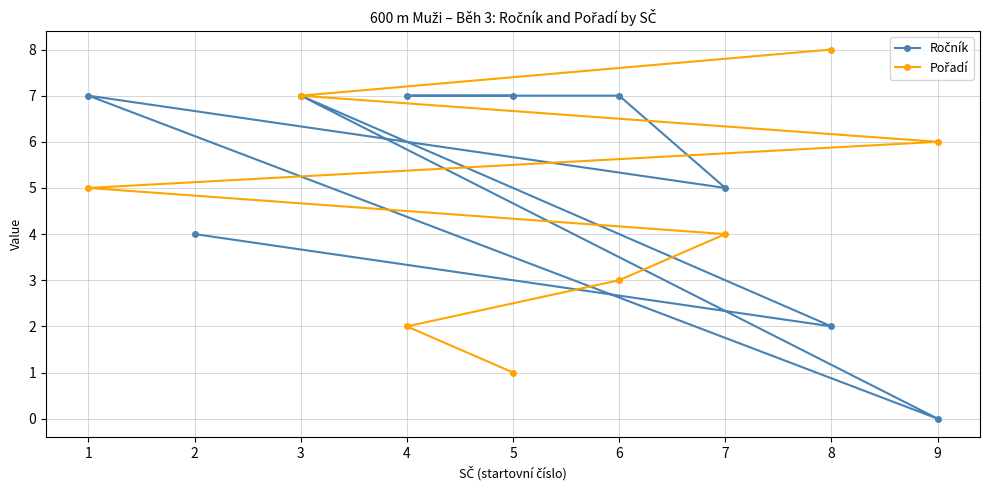

What is the approximate value at 8?

2